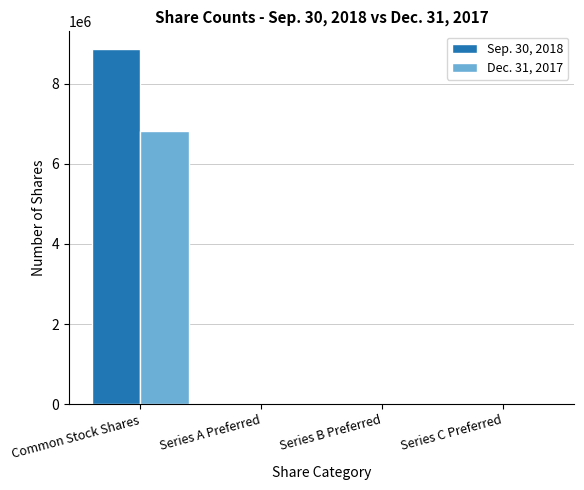

At which category is the sum across all series the highest?

Common Stock Shares